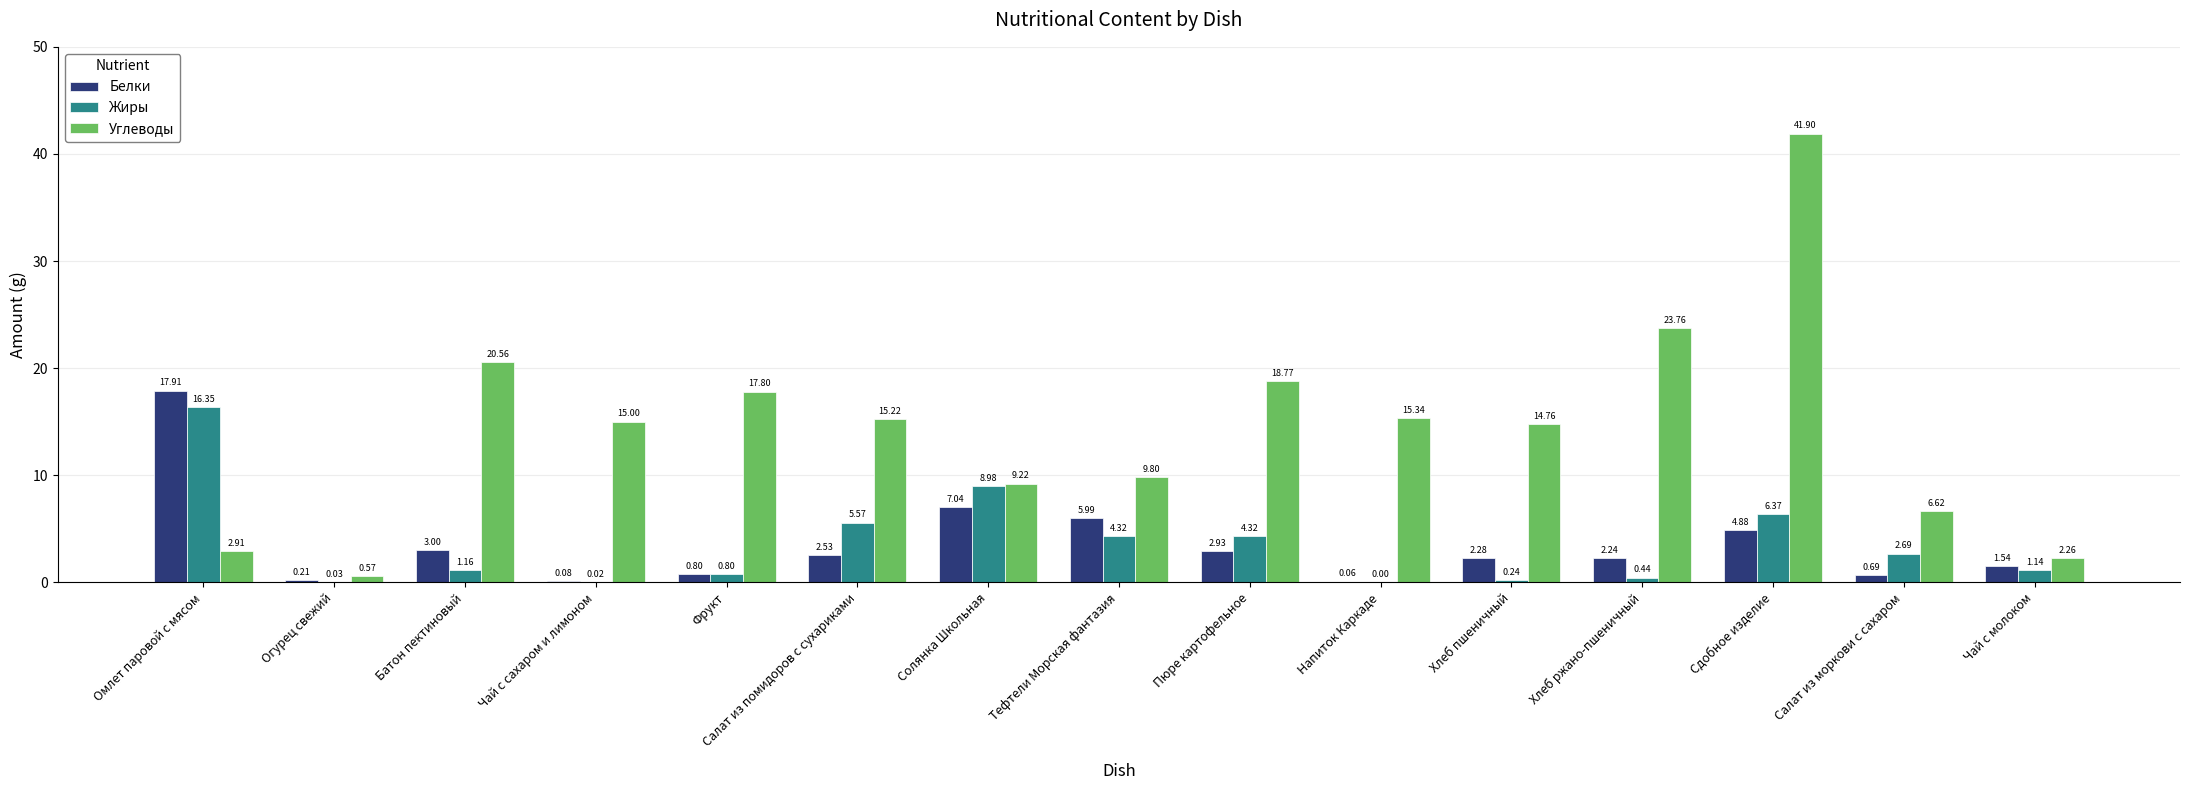

Which category has the highest value across all series?

Сдобное изделие